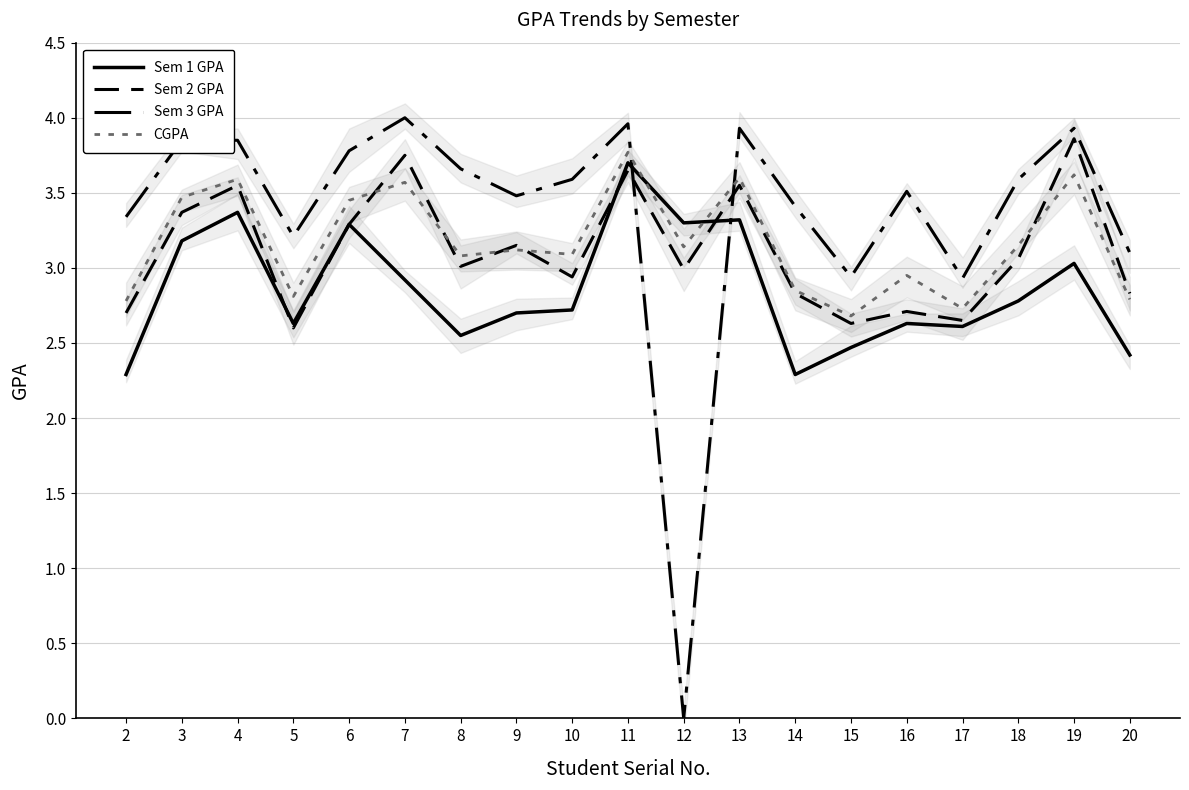

Reading right to left, transcribe all the data shown in this chart.

Sem 1 GPA: 20=2.4	19=3.0	18=2.8	17=2.6	16=2.6	15=2.5	14=2.3	13=3.3	12=3.3	11=3.7	10=2.7	9=2.7	8=2.5	7=2.9	6=3.3	5=2.6	4=3.4	3=3.2	2=2.3
Sem 2 GPA: 20=2.8	19=3.9	18=3.1	17=2.6	16=2.7	15=2.6	14=2.8	13=3.5	12=3.0	11=3.6	10=2.9	9=3.1	8=3.0	7=3.8	6=3.3	5=2.6	4=3.5	3=3.4	2=2.7
Sem 3 GPA: 20=3.1	19=3.9	18=3.6	17=2.9	16=3.5	15=2.9	14=3.4	13=3.9	12=0.0	11=4.0	10=3.6	9=3.5	8=3.7	7=4.0	6=3.8	5=3.2	4=3.9	3=3.9	2=3.3
CGPA: 20=2.8	19=3.6	18=3.1	17=2.7	16=3.0	15=2.7	14=2.9	13=3.6	12=3.1	11=3.8	10=3.1	9=3.1	8=3.1	7=3.6	6=3.5	5=2.8	4=3.6	3=3.5	2=2.8